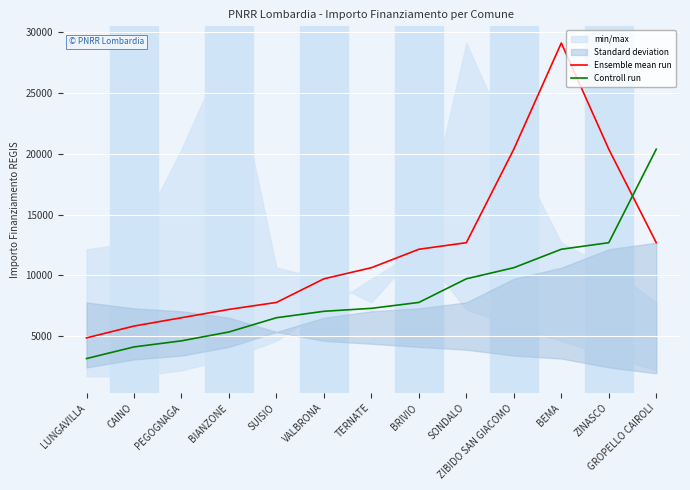

Which has a higher value, GROPELLO CAIROLI or ZIBIDO SAN GIACOMO?

ZIBIDO SAN GIACOMO